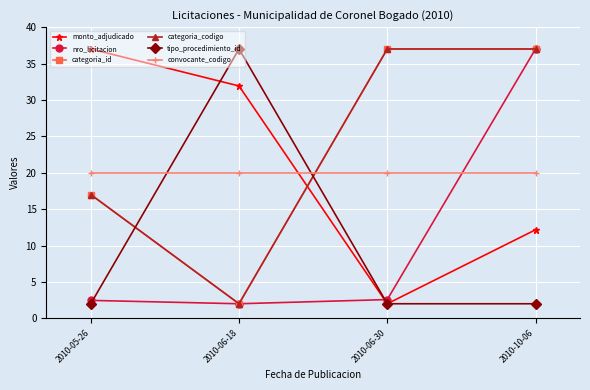

Is this an area chart (filled region under the line)?

No